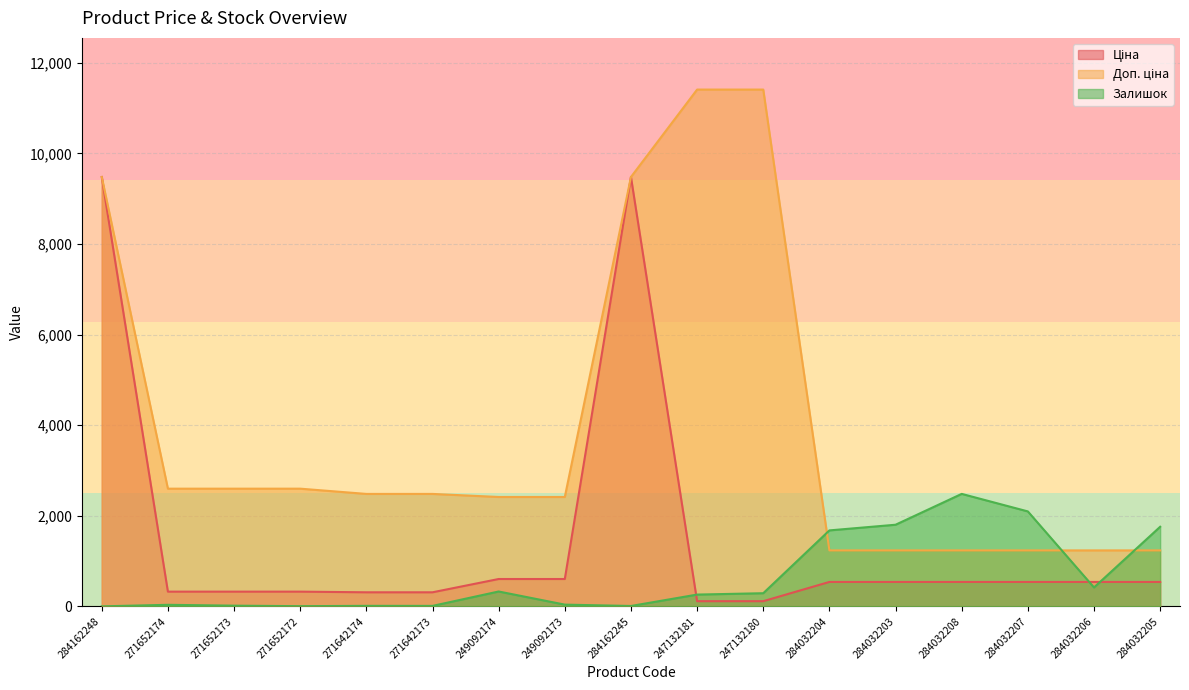

What is the difference between the maximum and second lowest values in the Доп. ціна series?

10174.6